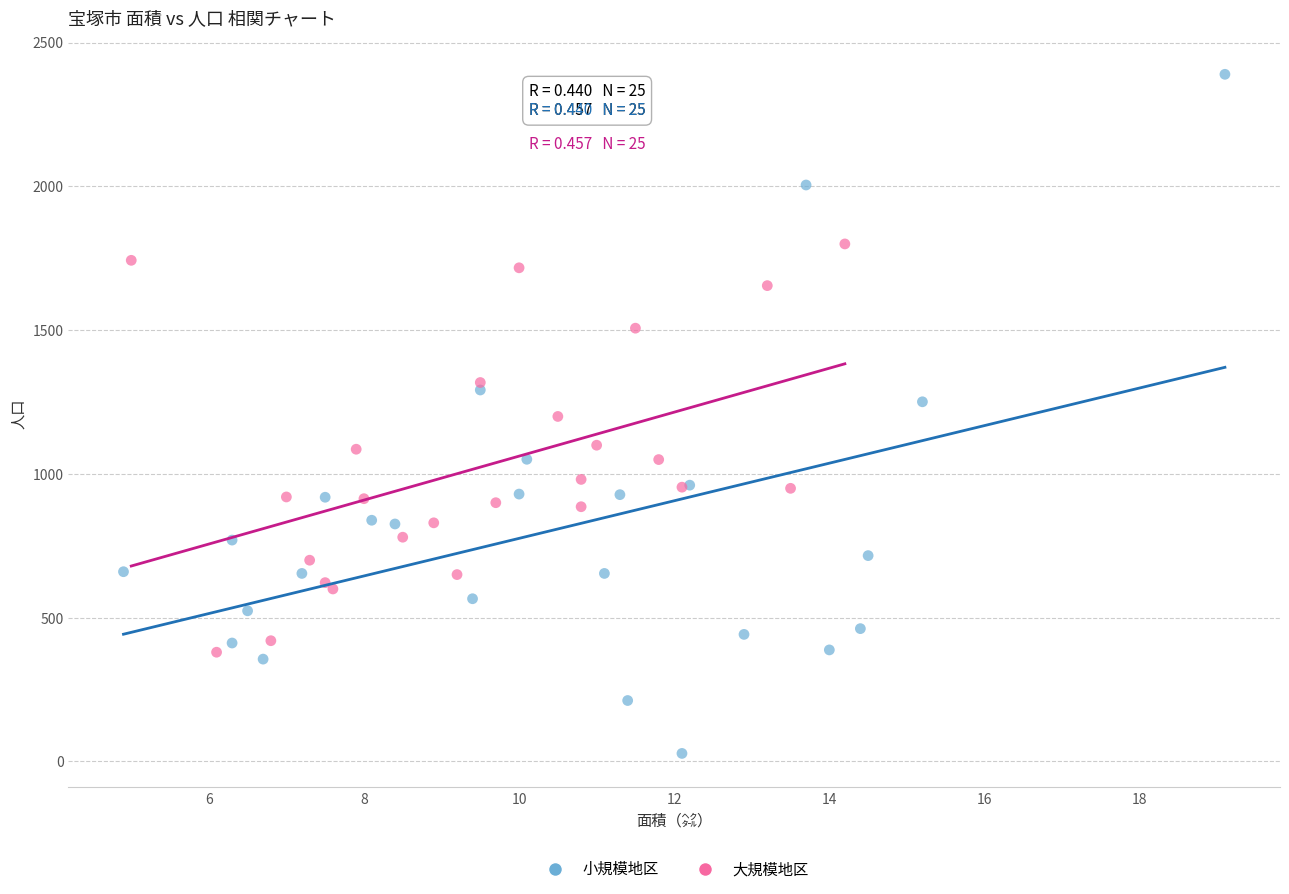

Which series contains the lowest Y value?

小規模地区